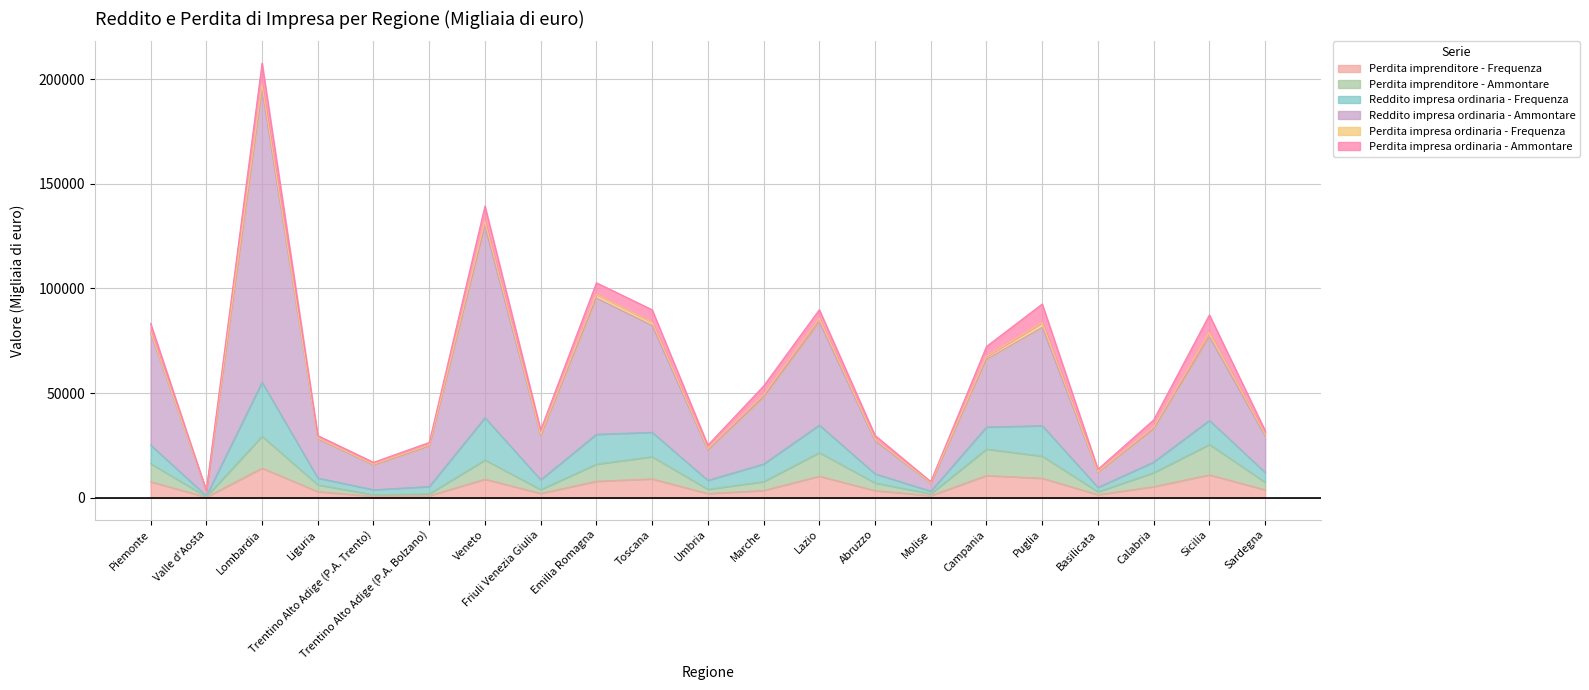

How many interior local peaks does the Reddito impresa ordinaria - Ammontare series have?

6